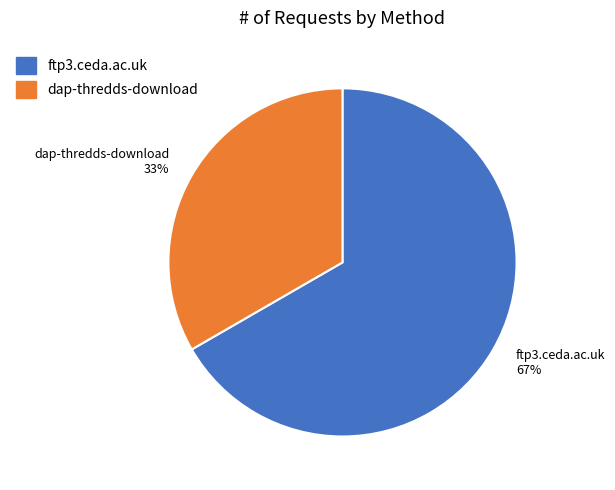

Count the number of slices in the pie.

2